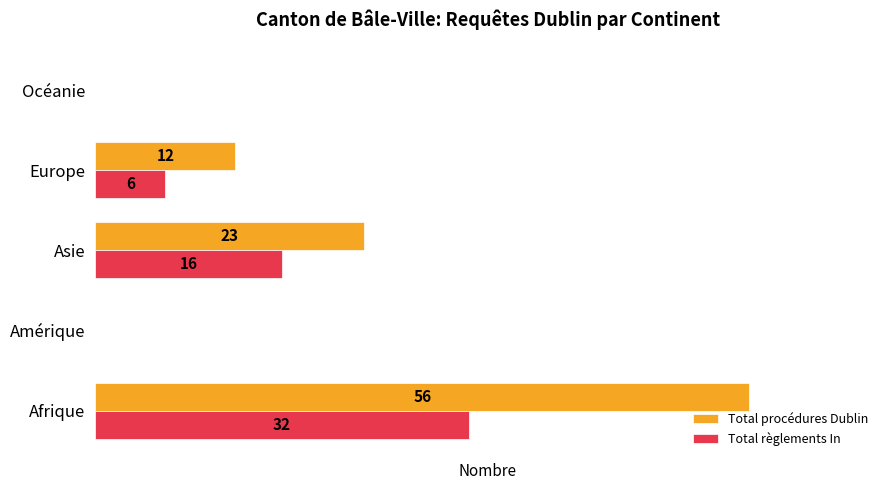

Between Amérique and Asie, which series saw the biggest shift?

Total procédures Dublin